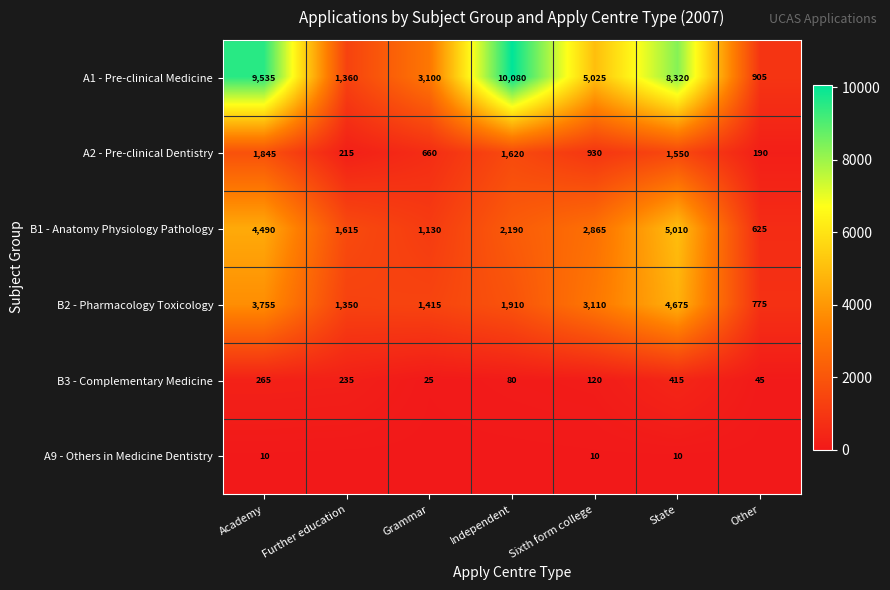

Read the A2 - Pre-clinical Dentistry value at Other, to the nearest 10.

190